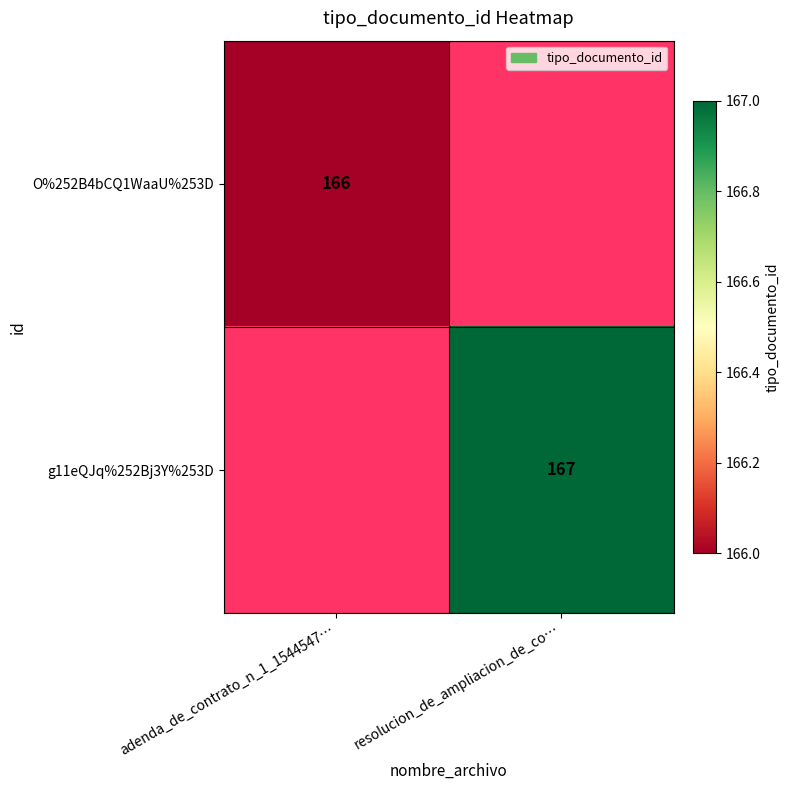

The value of O%252B4bCQ1WaaU%253D at adenda_de_contrato_n_1_1544547… is 166. True or false?

True